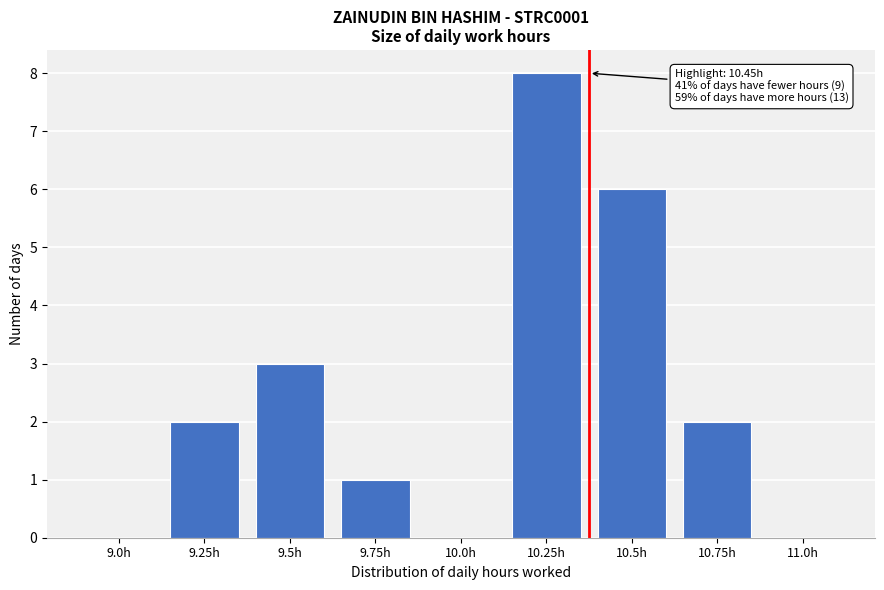

Reading left to right, what are all the values shown in this chart?

9.0h=0	9.25h=2	9.5h=3	9.75h=1	10.0h=0	10.25h=8	10.5h=6	10.75h=2	11.0h=0